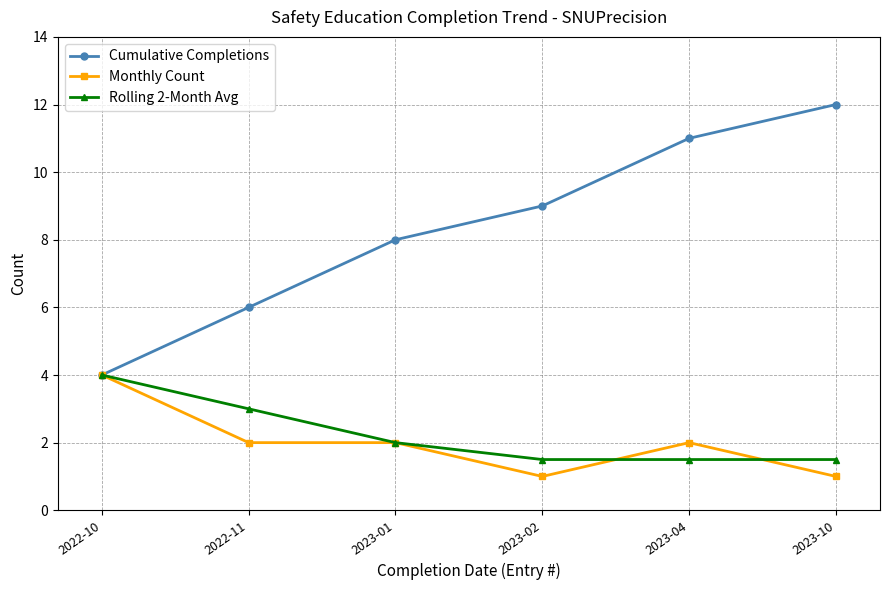

Which category has the highest value in the Monthly Count series?

2022-10